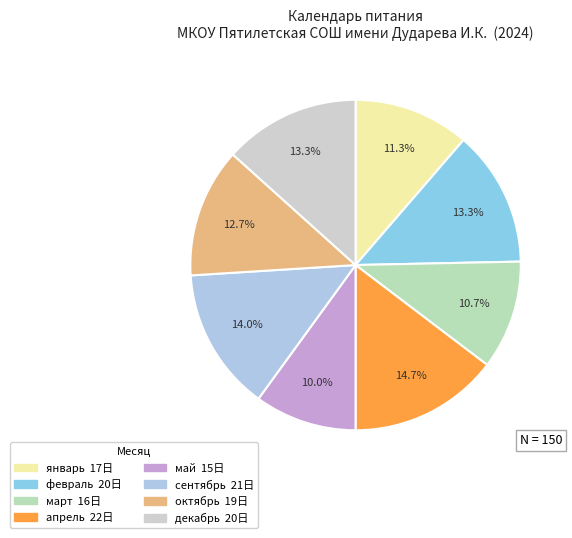

To the nearest percent, what percentage of the pie is март?

11%